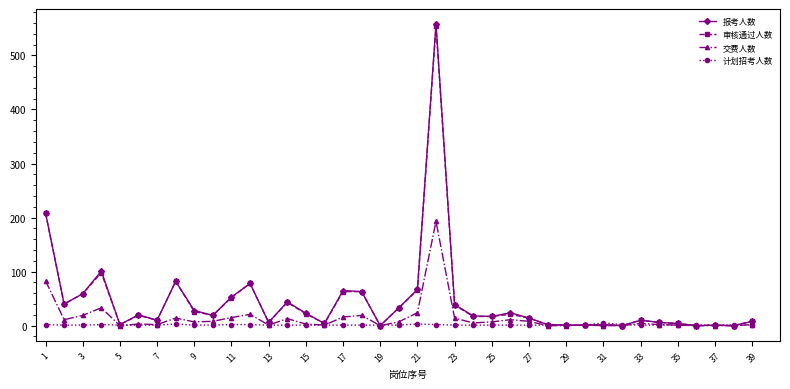

Which series has the largest range (max minus min)?

报考人数